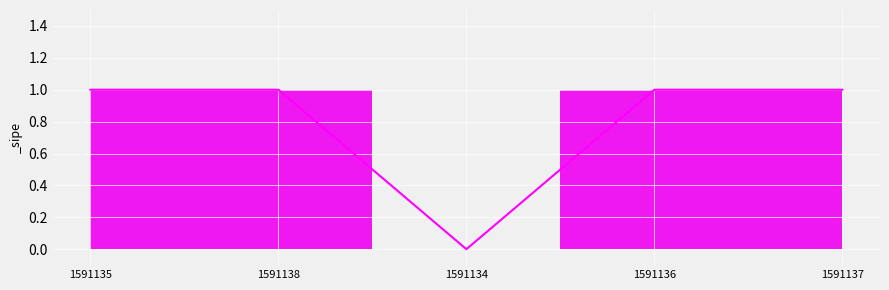

What position from the left is 1591138?

2